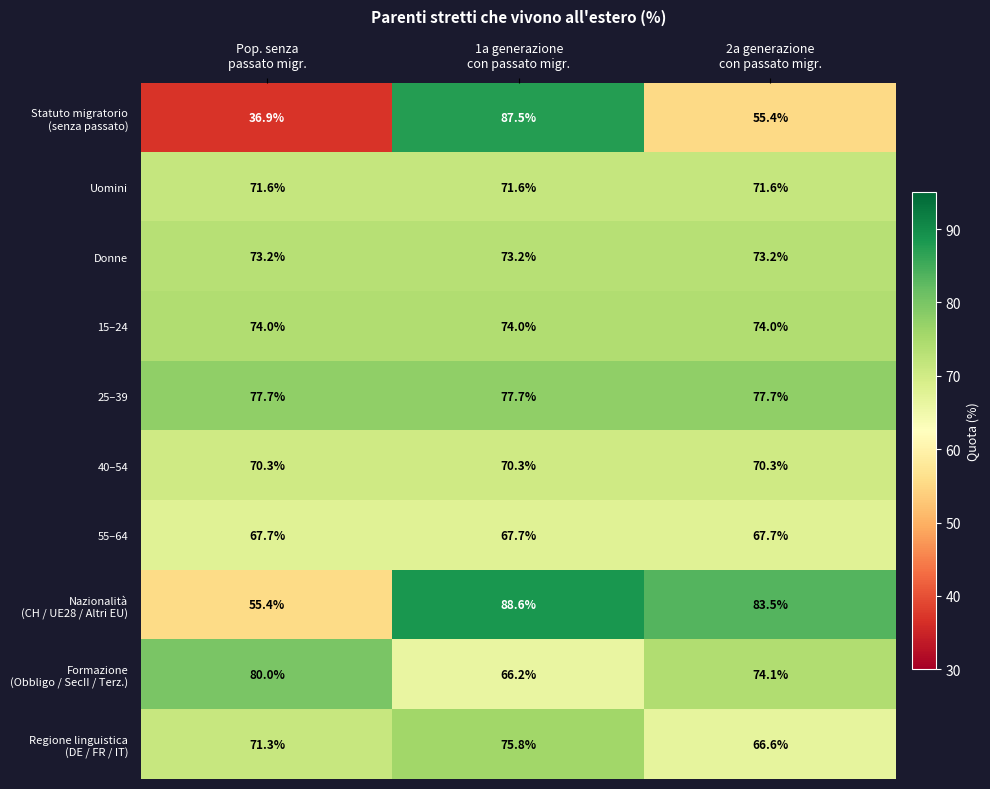

At how many categories does at least one series exceed 66?

3